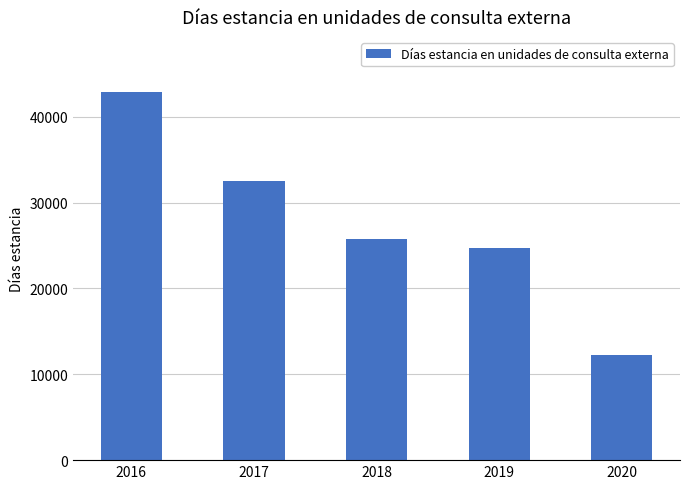

At which label is the value closest to 27534?

2018